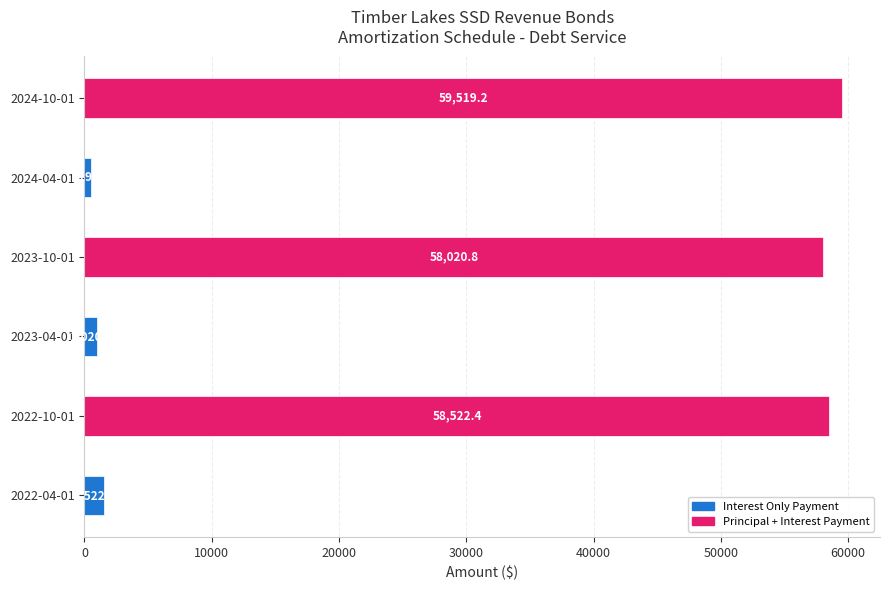

Rank the categories by value from lowest to highest.

2024-04-01, 2023-04-01, 2022-04-01, 2023-10-01, 2022-10-01, 2024-10-01